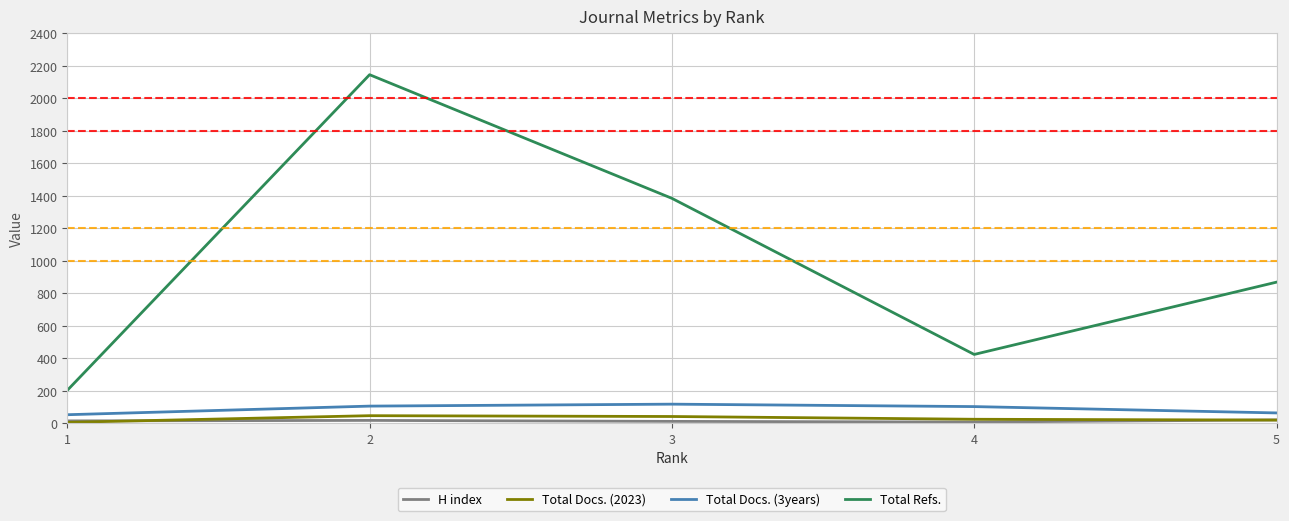

True or false: Total Refs. has more than 0 points higher than both neighbors.

True